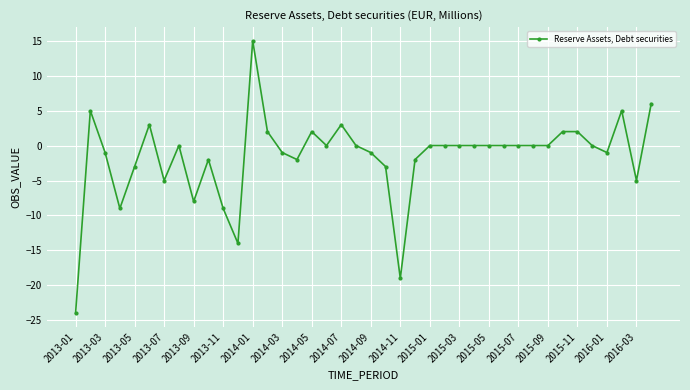

What is the difference between the maximum and second lowest values?

34